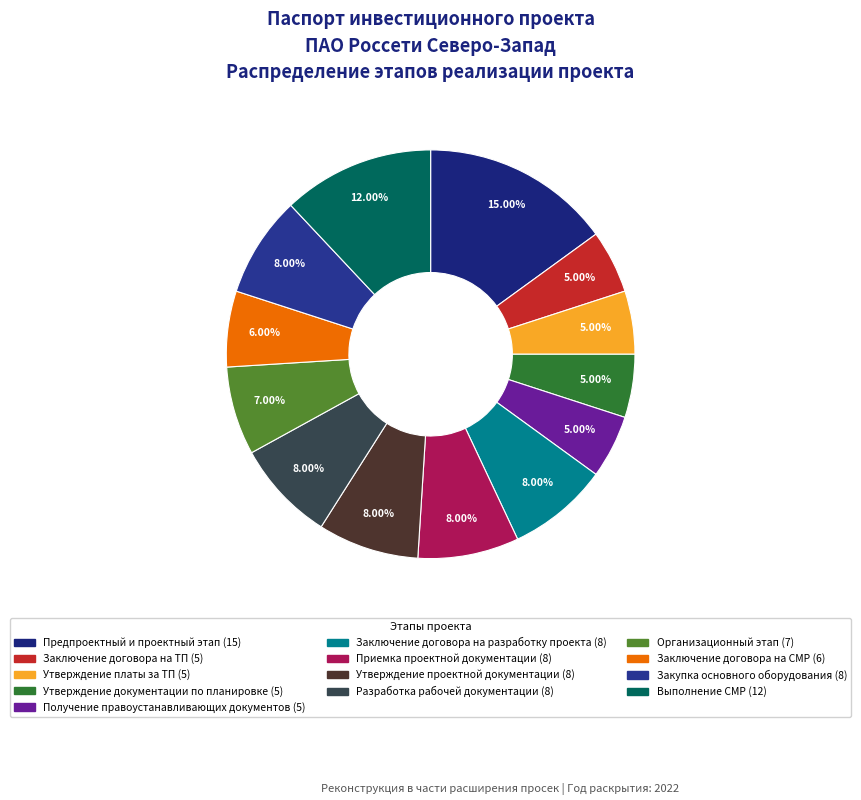

What percentage do Утверждение документации по планировке and Утверждение проектной документации together represent?

13.0%